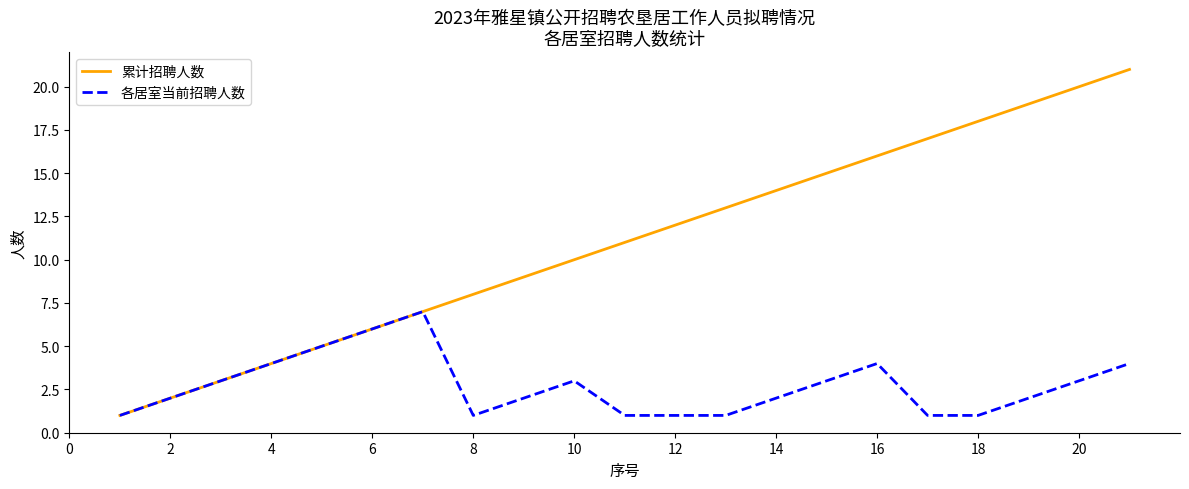

Which series has the largest total across all categories?

累计招聘人数